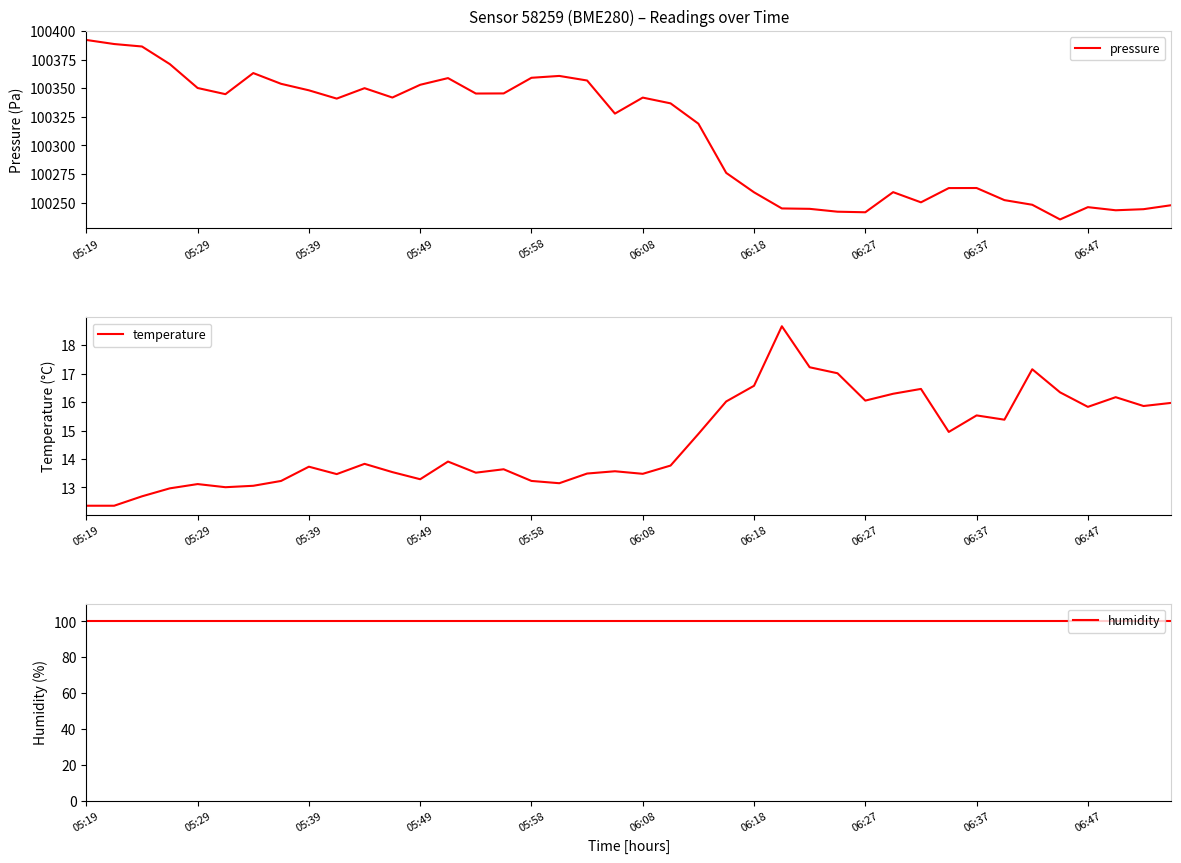

What is the highest value of the humidity series?

100.0